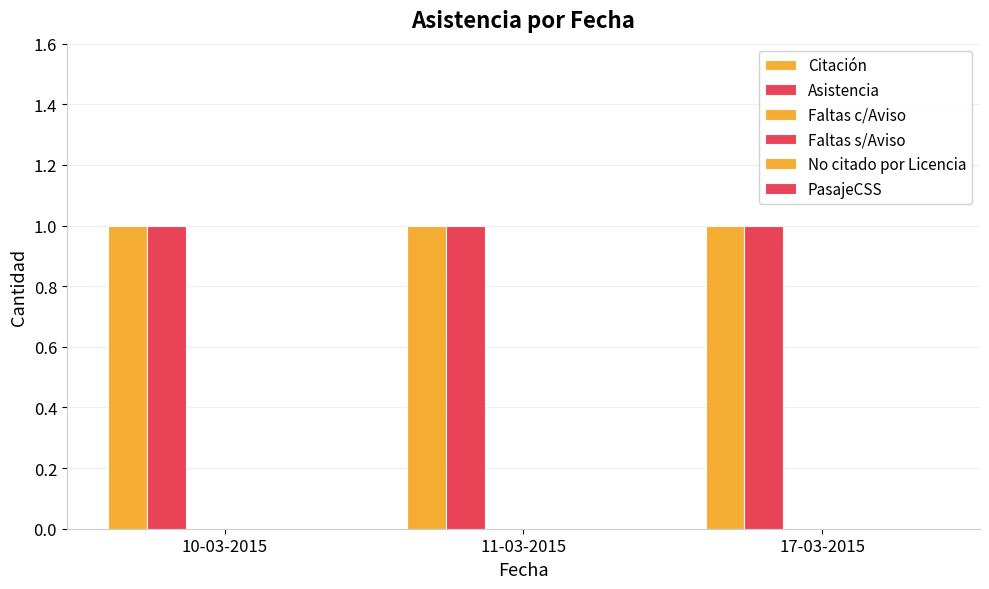

The Faltas s/Aviso series shows 0 at 10-03-2015. True or false?

True